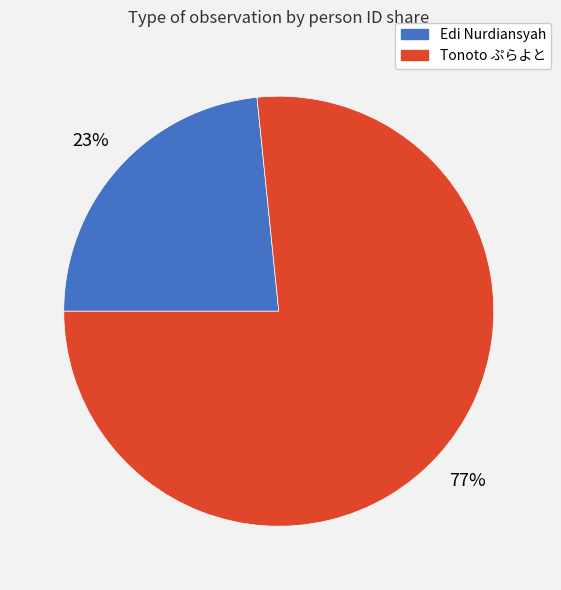

Combined, do Edi Nurdiansyah and Tonoto ぷらよと account for over 50%?

Yes